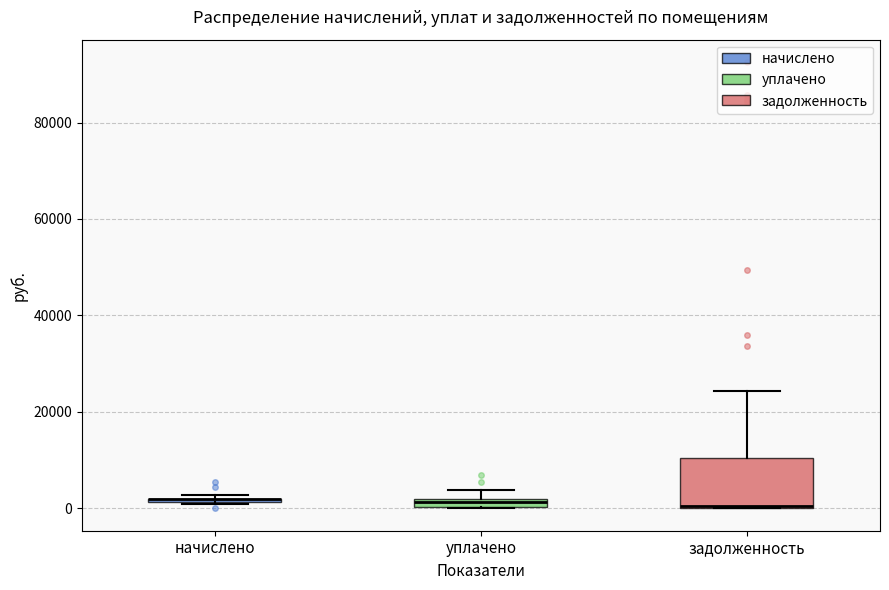

Where is the upper edge of the box for задолженность on the y-axis? The values are not printed on the chart, so give them approximately, as read against the axis.

10000